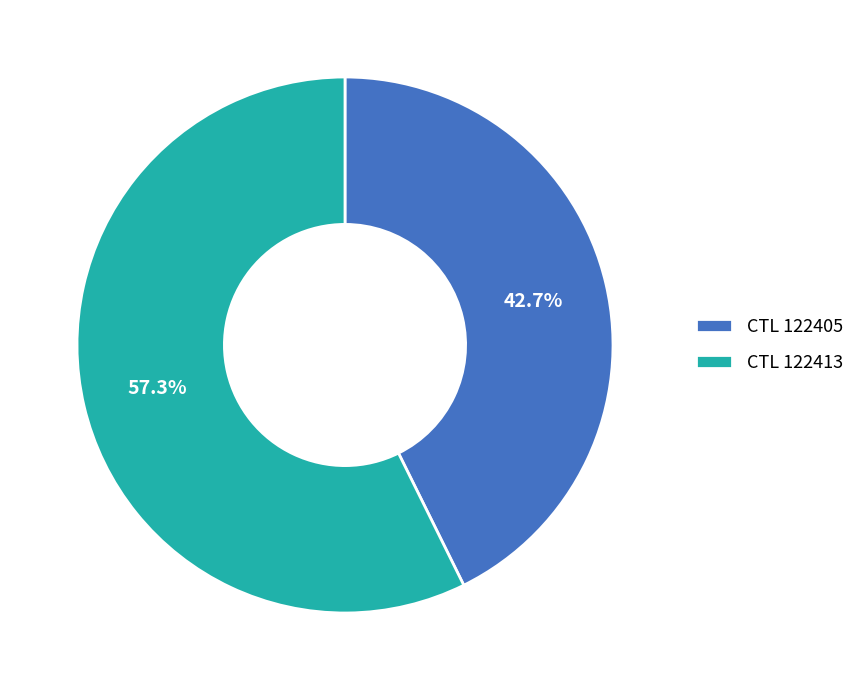

Rank the categories by value from highest to lowest.

CTL 122413, CTL 122405